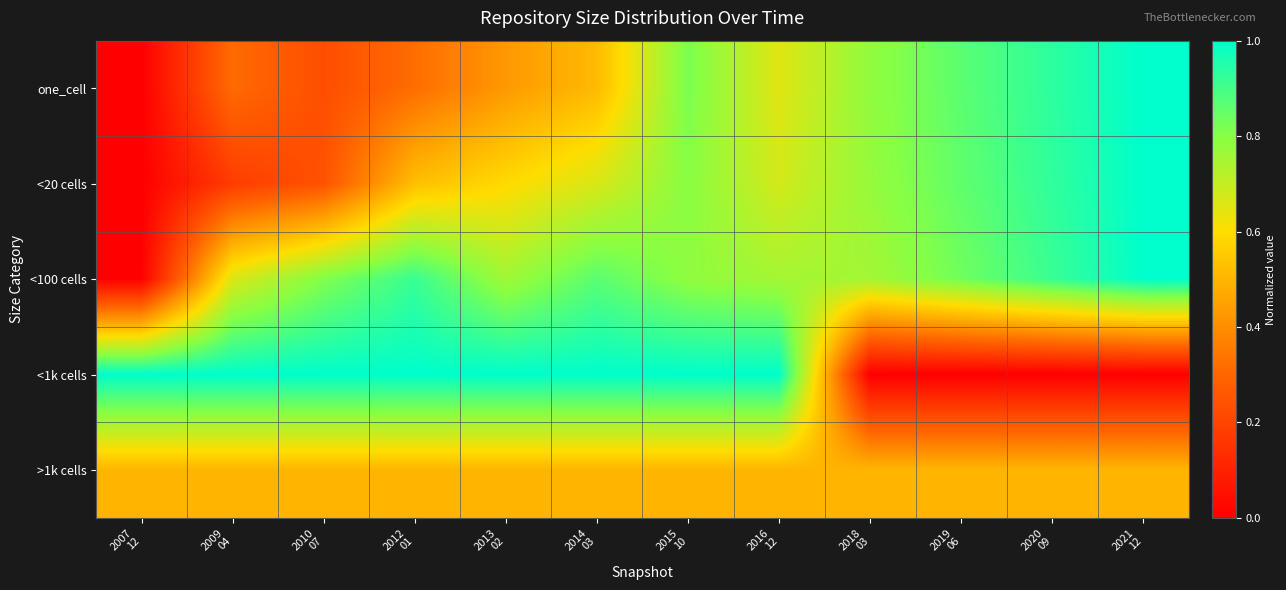

Which label corresponds to the largest value in the chart?

2021
12